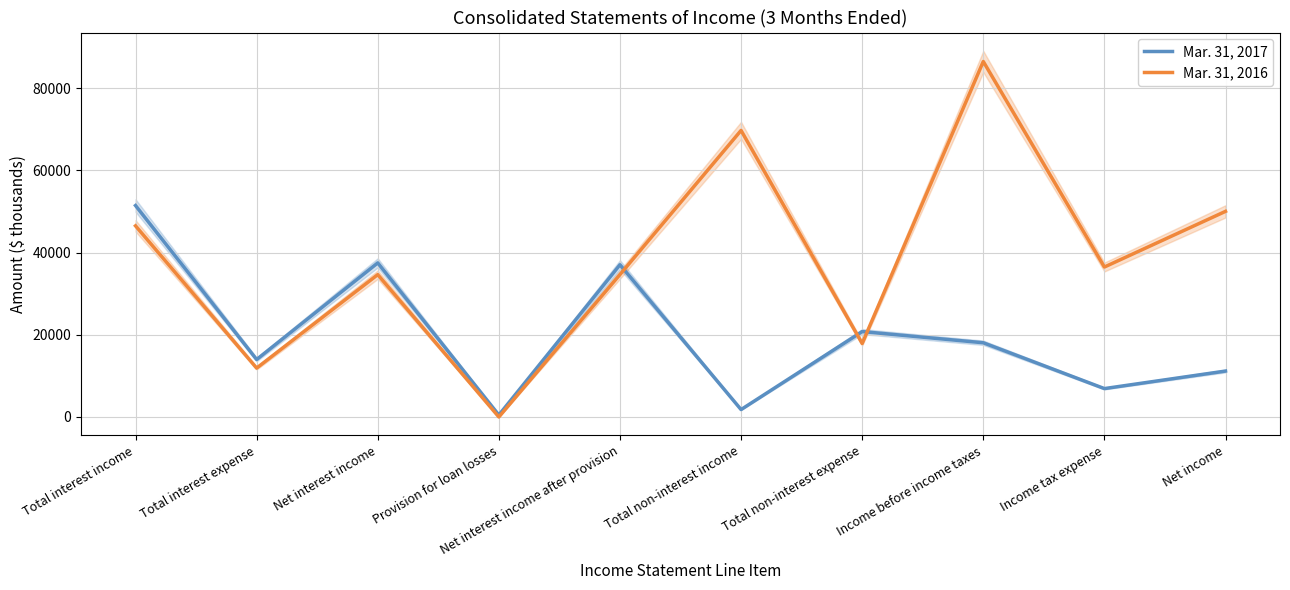

How many categories are shown in the chart?

10